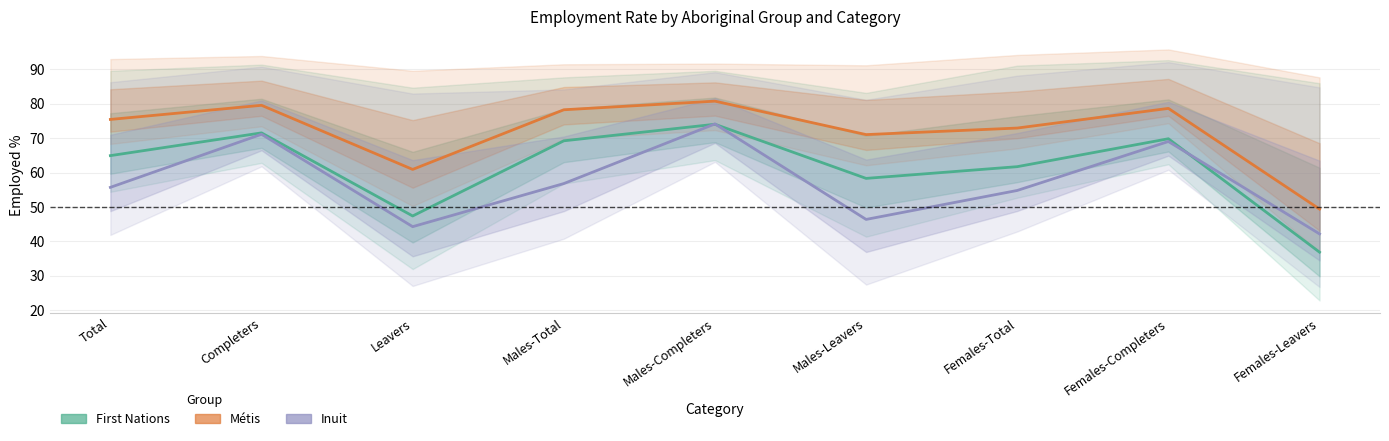

Which category has the lowest value across all series?

Females-Leavers